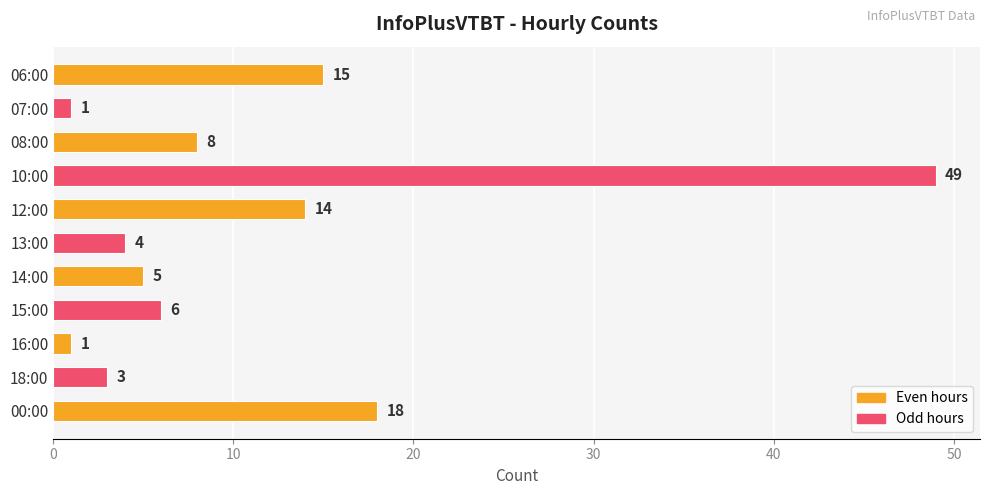

True or false: the data shows 26 at 00:00.

False